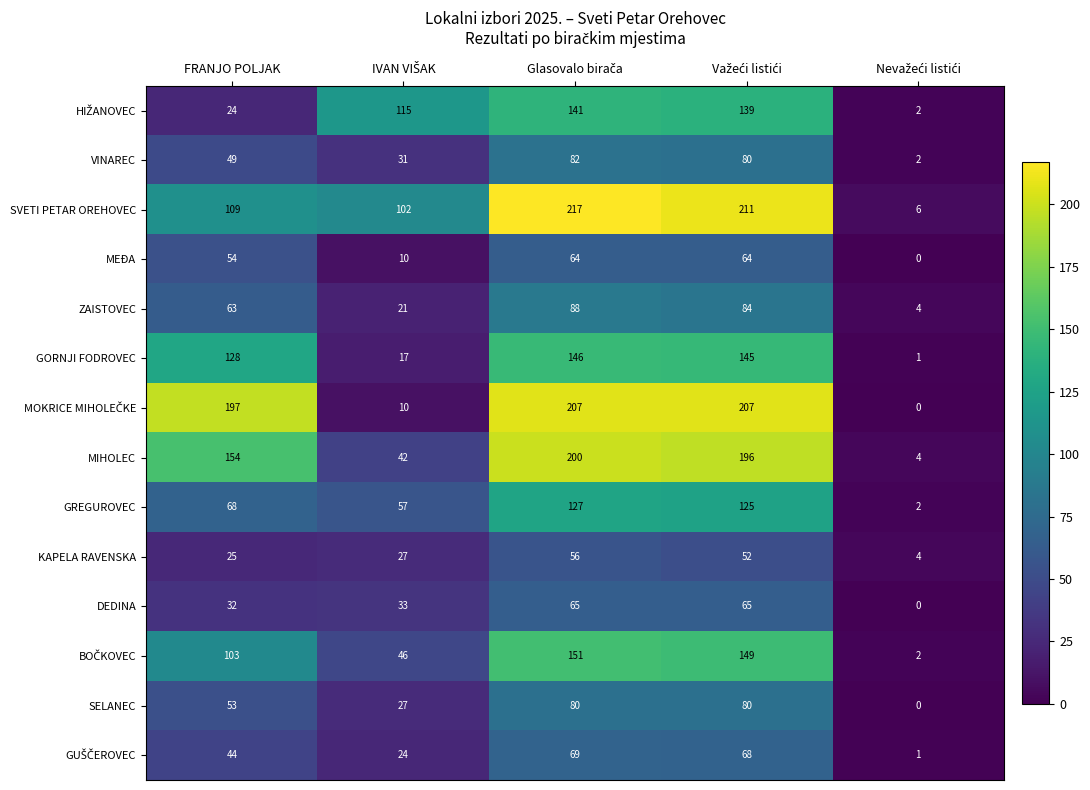

What is the highest value of the VINAREC series?

82